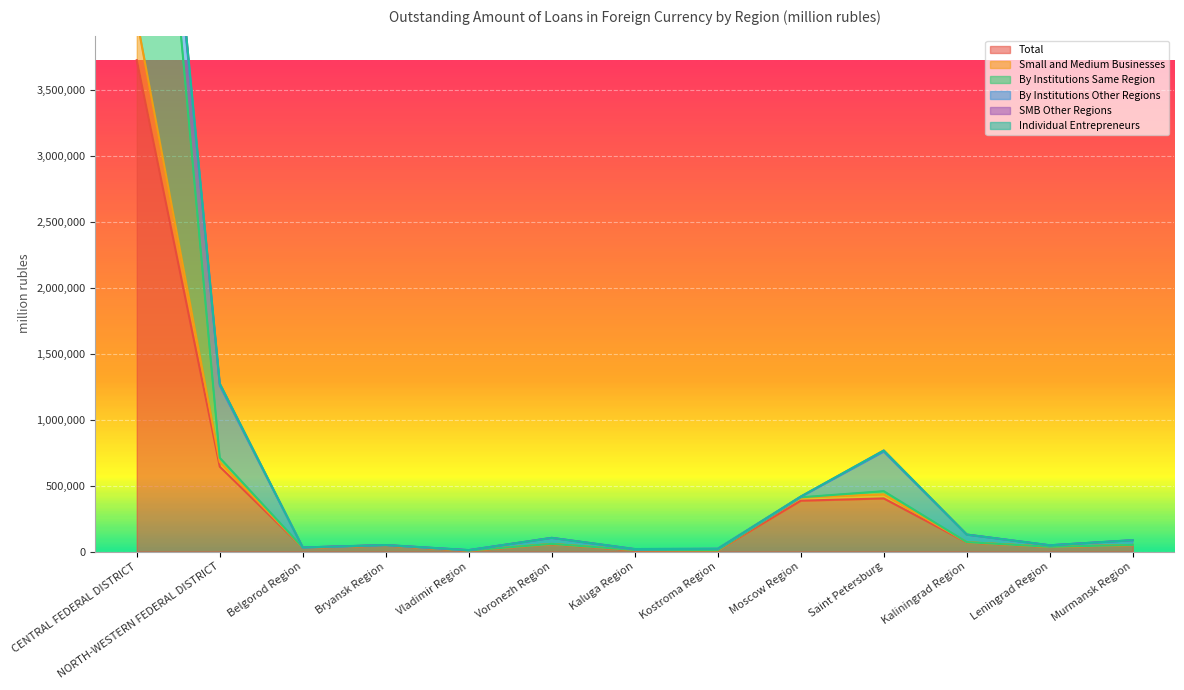

Where does the Individual Entrepreneurs series first go above 49813?

CENTRAL FEDERAL DISTRICT